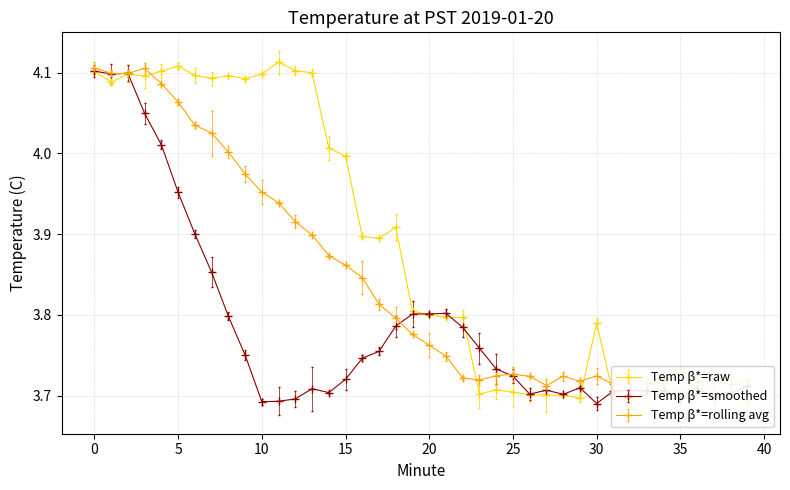

What is the sum of all Hour 00 smoothed values?

151.4